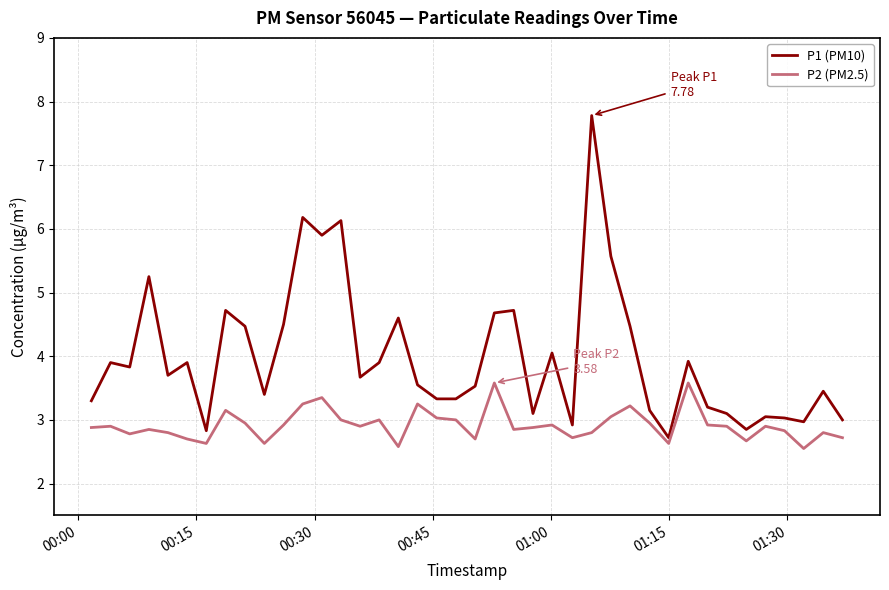

Which series has the largest total across all categories?

P1 (PM10)